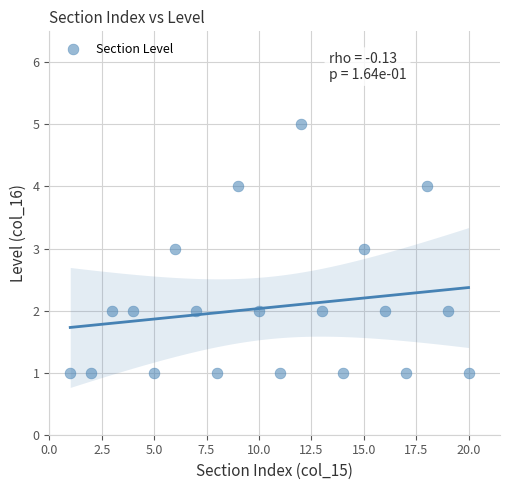

What is the range of Y values (max minus min)?

4